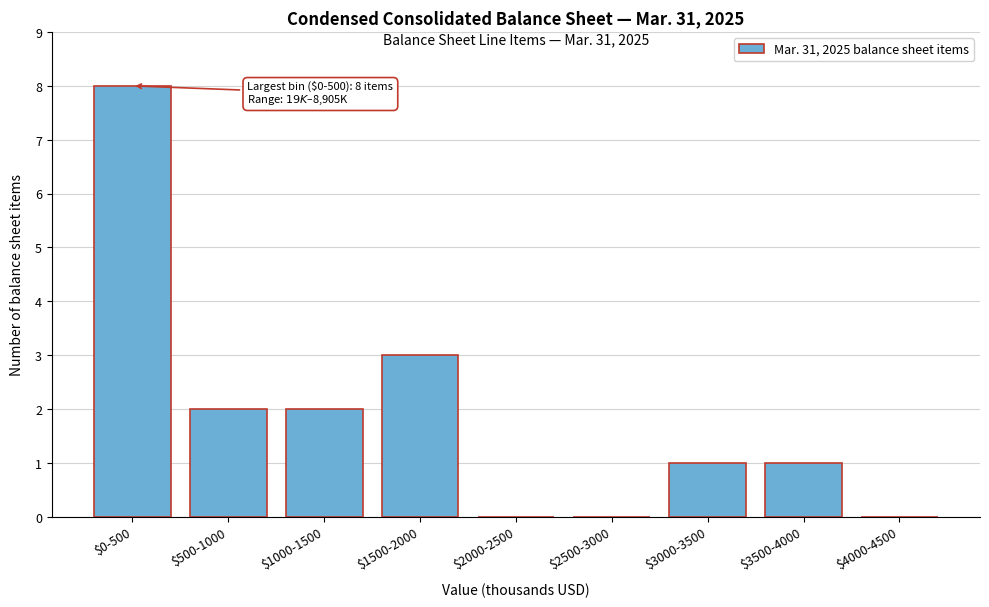

Which label corresponds to the largest value in the chart?

$0-500